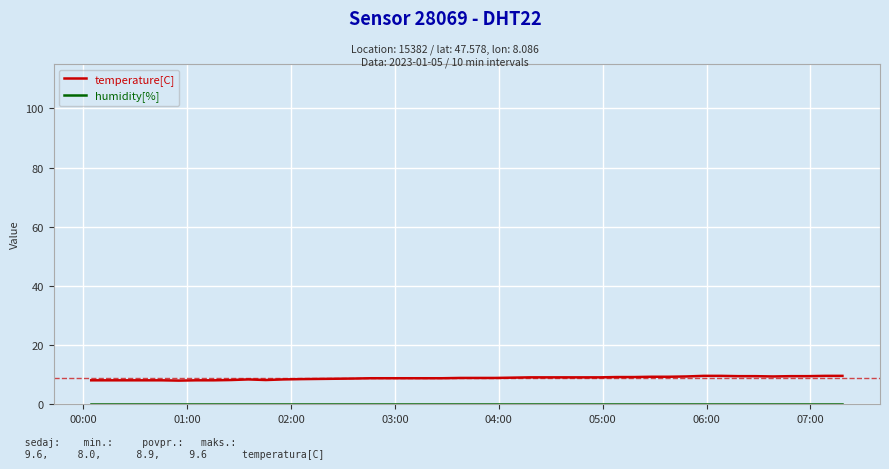

Count the number of data series in this chart.

2